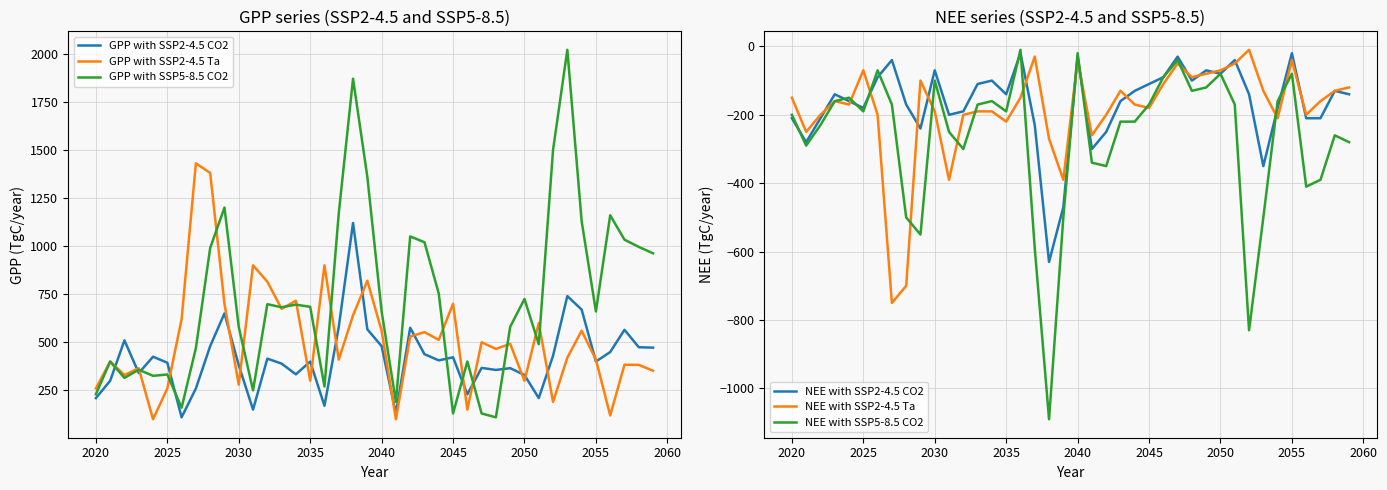

True or false: NEE with SSP2-4.5 Ta has more than 2 interior local peaks.

True